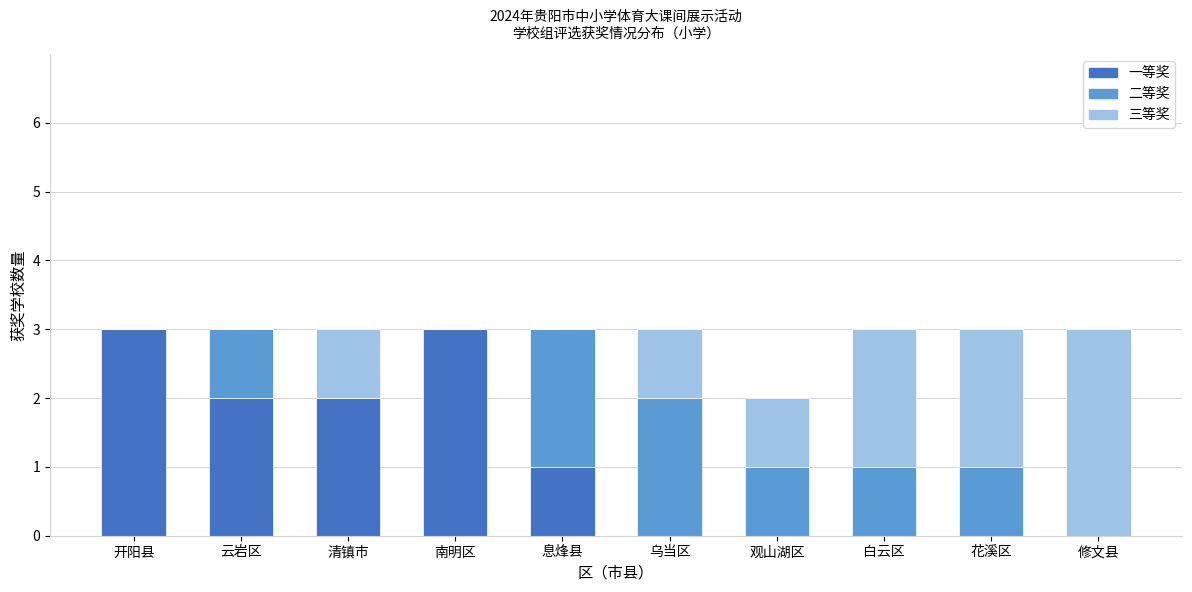

The 一等奖 series shows 1 at 清镇市. True or false?

False